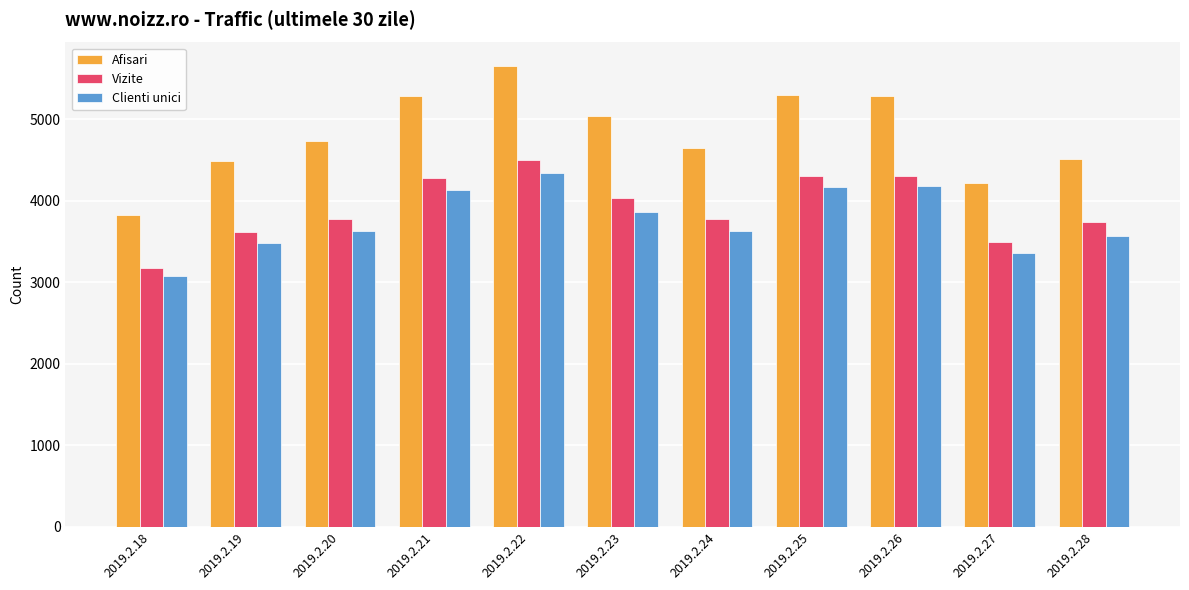

The Afisari series shows 3821 at 2019.2.18. True or false?

True